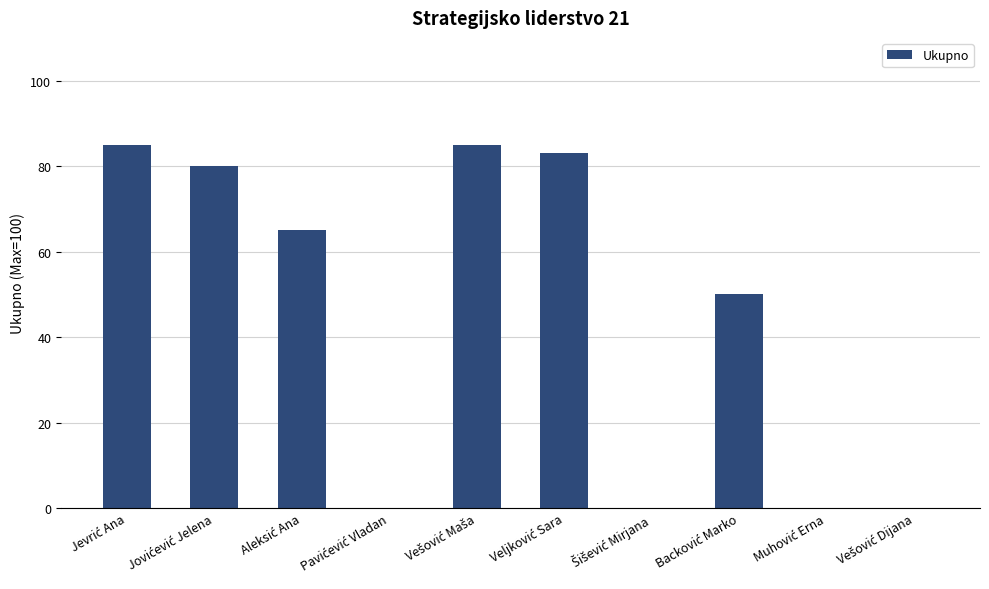

How many series are shown in this chart?

1